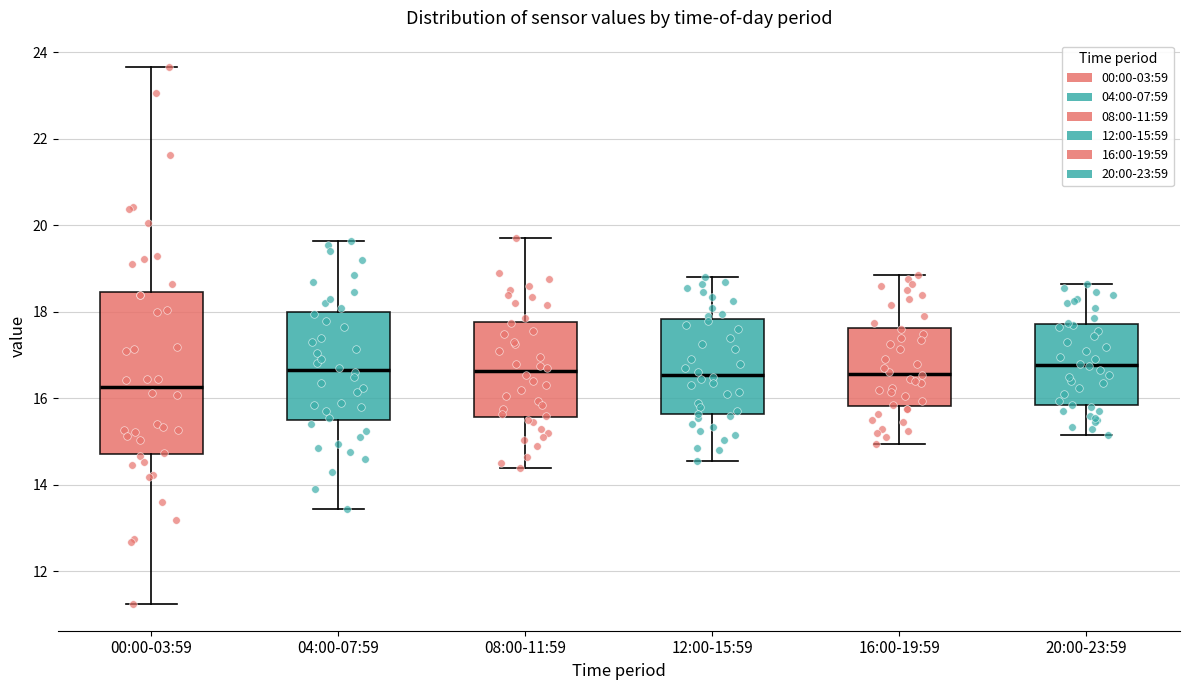

Where does the median line of the box for 20:00-23:59 sit on the y-axis? The values are not printed on the chart, so give them approximately, as read against the axis.

16.8